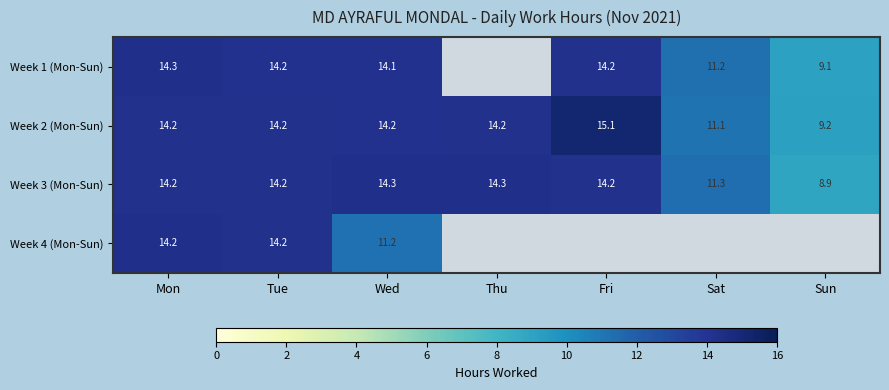

True or false: Week 2 (Mon-Sun) has a value of 15.1 at Fri.

True